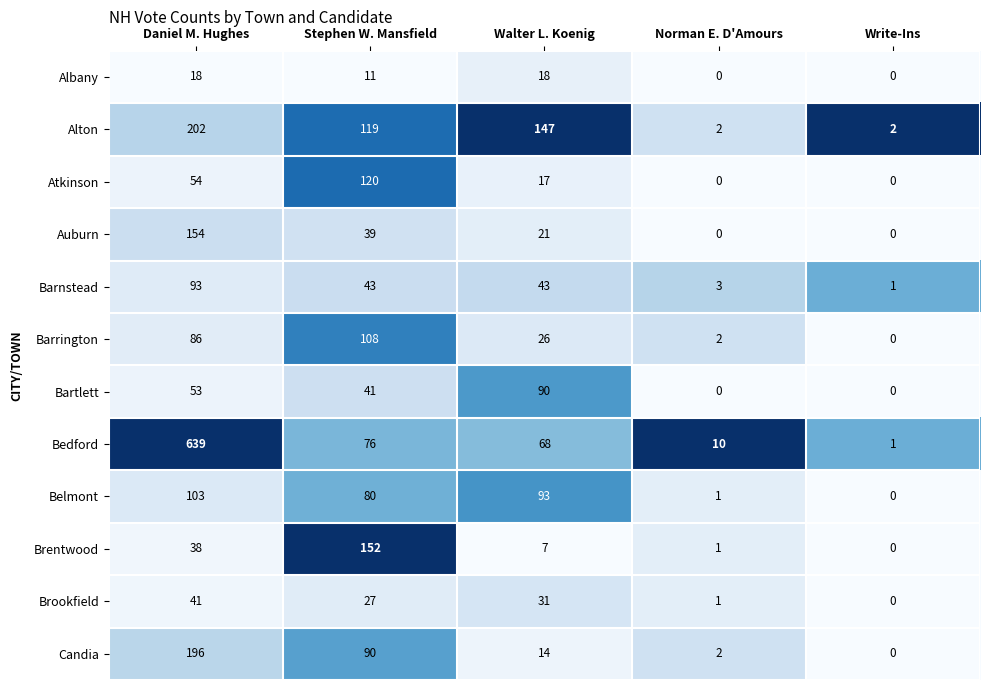

At which category is the sum across all series the highest?

Daniel M. Hughes